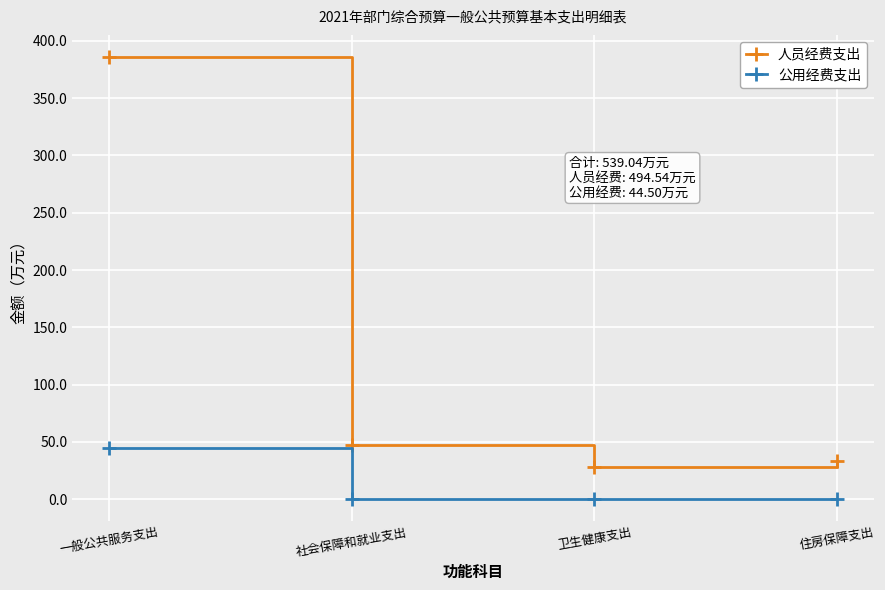

True or false: 人员经费支出 and 公用经费支出 cross at least once.

False